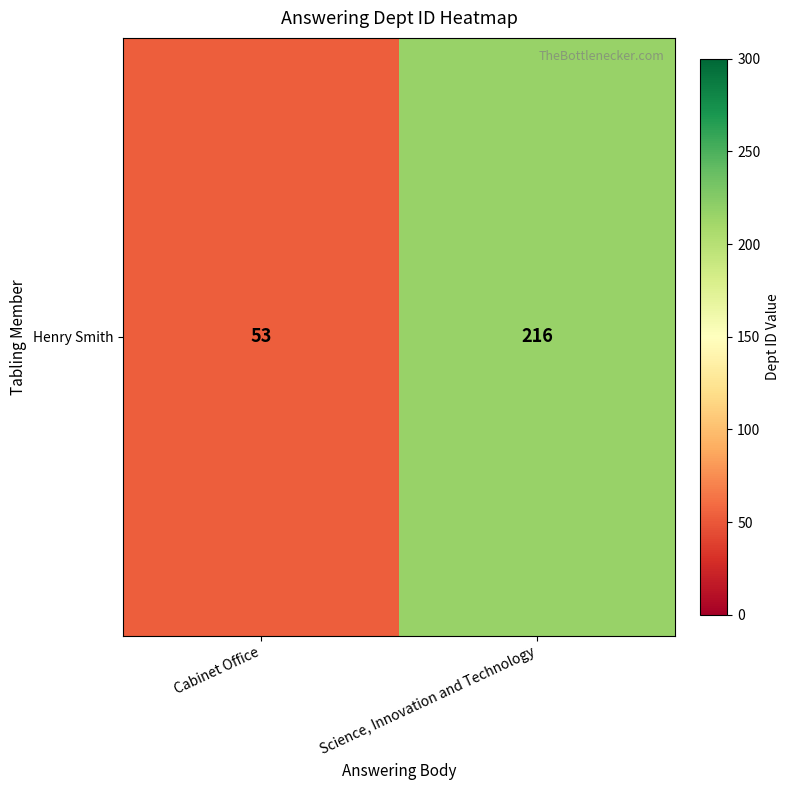

What is the difference between the maximum and minimum values?

163